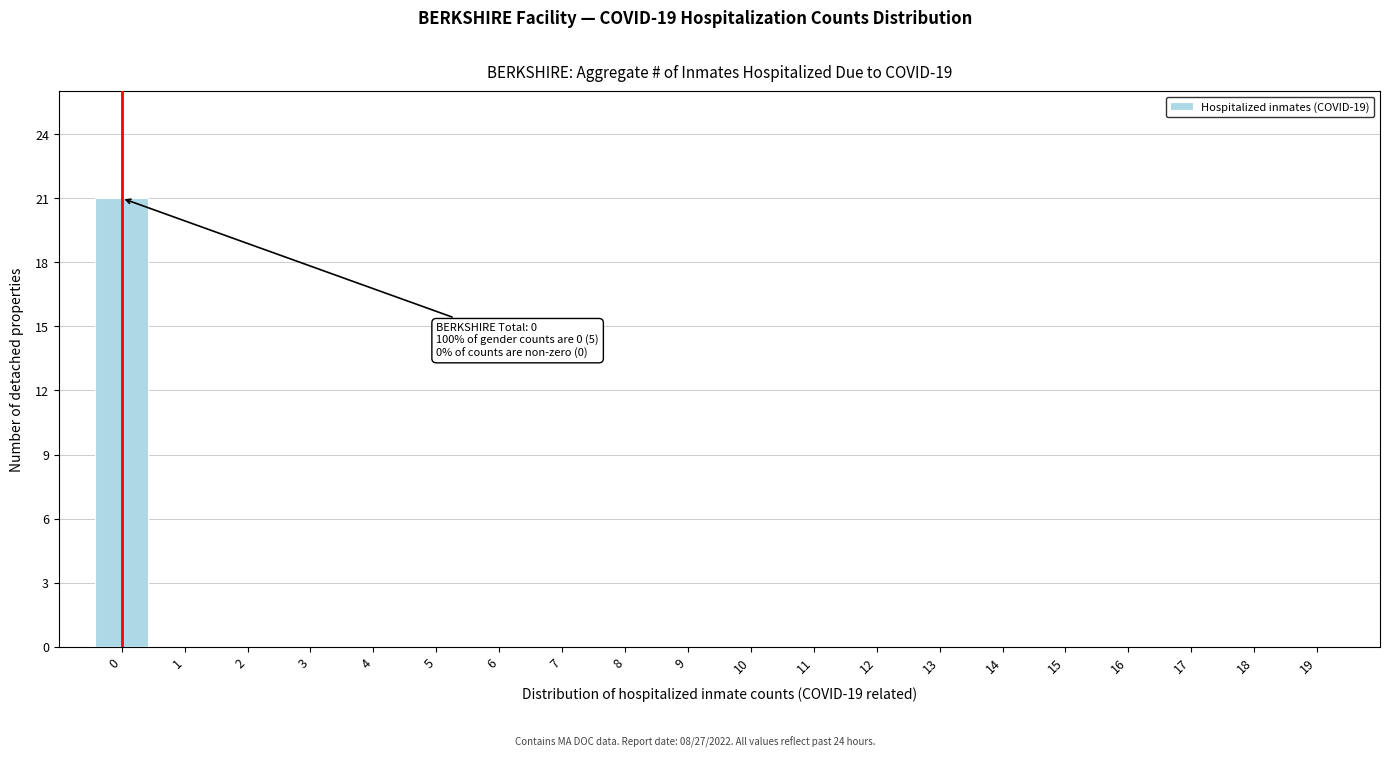

Reading left to right, list all the values displayed in this chart.

0=21	1=0	2=0	3=0	4=0	5=0	6=0	7=0	8=0	9=0	10=0	11=0	12=0	13=0	14=0	15=0	16=0	17=0	18=0	19=0